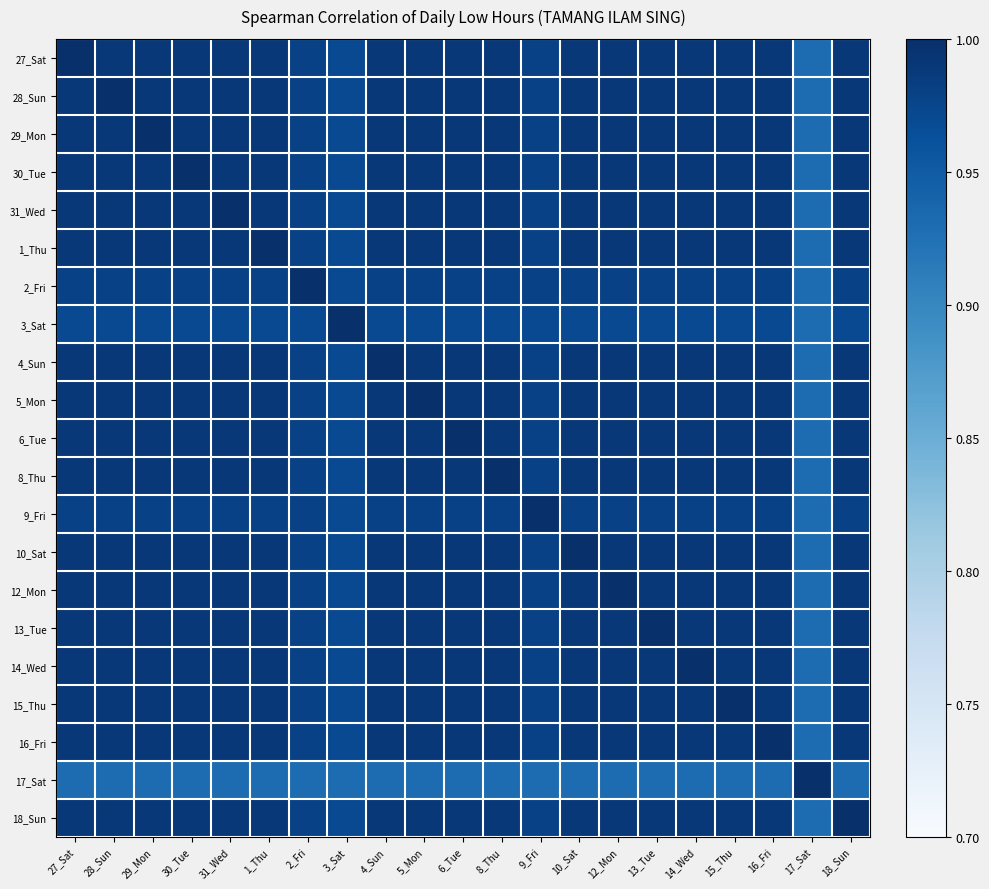

Reading right to left, list all the values displayed in this chart.

27_Sat: 18_Sun=1.0	17_Sat=0.9	16_Fri=1.0	15_Thu=1.0	14_Wed=1.0	13_Tue=1.0	12_Mon=1.0	10_Sat=1.0	9_Fri=1.0	8_Thu=1.0	6_Tue=1.0	5_Mon=1.0	4_Sun=1.0	3_Sat=1.0	2_Fri=1.0	1_Thu=1.0	31_Wed=1.0	30_Tue=1.0	29_Mon=1.0	28_Sun=1.0	27_Sat=1.0
28_Sun: 18_Sun=1.0	17_Sat=0.9	16_Fri=1.0	15_Thu=1.0	14_Wed=1.0	13_Tue=1.0	12_Mon=1.0	10_Sat=1.0	9_Fri=1.0	8_Thu=1.0	6_Tue=1.0	5_Mon=1.0	4_Sun=1.0	3_Sat=1.0	2_Fri=1.0	1_Thu=1.0	31_Wed=1.0	30_Tue=1.0	29_Mon=1.0	28_Sun=1.0	27_Sat=1.0
29_Mon: 18_Sun=1.0	17_Sat=0.9	16_Fri=1.0	15_Thu=1.0	14_Wed=1.0	13_Tue=1.0	12_Mon=1.0	10_Sat=1.0	9_Fri=1.0	8_Thu=1.0	6_Tue=1.0	5_Mon=1.0	4_Sun=1.0	3_Sat=1.0	2_Fri=1.0	1_Thu=1.0	31_Wed=1.0	30_Tue=1.0	29_Mon=1.0	28_Sun=1.0	27_Sat=1.0
30_Tue: 18_Sun=1.0	17_Sat=0.9	16_Fri=1.0	15_Thu=1.0	14_Wed=1.0	13_Tue=1.0	12_Mon=1.0	10_Sat=1.0	9_Fri=1.0	8_Thu=1.0	6_Tue=1.0	5_Mon=1.0	4_Sun=1.0	3_Sat=1.0	2_Fri=1.0	1_Thu=1.0	31_Wed=1.0	30_Tue=1.0	29_Mon=1.0	28_Sun=1.0	27_Sat=1.0
31_Wed: 18_Sun=1.0	17_Sat=0.9	16_Fri=1.0	15_Thu=1.0	14_Wed=1.0	13_Tue=1.0	12_Mon=1.0	10_Sat=1.0	9_Fri=1.0	8_Thu=1.0	6_Tue=1.0	5_Mon=1.0	4_Sun=1.0	3_Sat=1.0	2_Fri=1.0	1_Thu=1.0	31_Wed=1.0	30_Tue=1.0	29_Mon=1.0	28_Sun=1.0	27_Sat=1.0
1_Thu: 18_Sun=1.0	17_Sat=0.9	16_Fri=1.0	15_Thu=1.0	14_Wed=1.0	13_Tue=1.0	12_Mon=1.0	10_Sat=1.0	9_Fri=1.0	8_Thu=1.0	6_Tue=1.0	5_Mon=1.0	4_Sun=1.0	3_Sat=1.0	2_Fri=1.0	1_Thu=1.0	31_Wed=1.0	30_Tue=1.0	29_Mon=1.0	28_Sun=1.0	27_Sat=1.0
2_Fri: 18_Sun=1.0	17_Sat=0.9	16_Fri=1.0	15_Thu=1.0	14_Wed=1.0	13_Tue=1.0	12_Mon=1.0	10_Sat=1.0	9_Fri=1.0	8_Thu=1.0	6_Tue=1.0	5_Mon=1.0	4_Sun=1.0	3_Sat=1.0	2_Fri=1.0	1_Thu=1.0	31_Wed=1.0	30_Tue=1.0	29_Mon=1.0	28_Sun=1.0	27_Sat=1.0
3_Sat: 18_Sun=1.0	17_Sat=0.9	16_Fri=1.0	15_Thu=1.0	14_Wed=1.0	13_Tue=1.0	12_Mon=1.0	10_Sat=1.0	9_Fri=1.0	8_Thu=1.0	6_Tue=1.0	5_Mon=1.0	4_Sun=1.0	3_Sat=1.0	2_Fri=1.0	1_Thu=1.0	31_Wed=1.0	30_Tue=1.0	29_Mon=1.0	28_Sun=1.0	27_Sat=1.0
4_Sun: 18_Sun=1.0	17_Sat=0.9	16_Fri=1.0	15_Thu=1.0	14_Wed=1.0	13_Tue=1.0	12_Mon=1.0	10_Sat=1.0	9_Fri=1.0	8_Thu=1.0	6_Tue=1.0	5_Mon=1.0	4_Sun=1.0	3_Sat=1.0	2_Fri=1.0	1_Thu=1.0	31_Wed=1.0	30_Tue=1.0	29_Mon=1.0	28_Sun=1.0	27_Sat=1.0
5_Mon: 18_Sun=1.0	17_Sat=0.9	16_Fri=1.0	15_Thu=1.0	14_Wed=1.0	13_Tue=1.0	12_Mon=1.0	10_Sat=1.0	9_Fri=1.0	8_Thu=1.0	6_Tue=1.0	5_Mon=1.0	4_Sun=1.0	3_Sat=1.0	2_Fri=1.0	1_Thu=1.0	31_Wed=1.0	30_Tue=1.0	29_Mon=1.0	28_Sun=1.0	27_Sat=1.0
6_Tue: 18_Sun=1.0	17_Sat=0.9	16_Fri=1.0	15_Thu=1.0	14_Wed=1.0	13_Tue=1.0	12_Mon=1.0	10_Sat=1.0	9_Fri=1.0	8_Thu=1.0	6_Tue=1.0	5_Mon=1.0	4_Sun=1.0	3_Sat=1.0	2_Fri=1.0	1_Thu=1.0	31_Wed=1.0	30_Tue=1.0	29_Mon=1.0	28_Sun=1.0	27_Sat=1.0
8_Thu: 18_Sun=1.0	17_Sat=0.9	16_Fri=1.0	15_Thu=1.0	14_Wed=1.0	13_Tue=1.0	12_Mon=1.0	10_Sat=1.0	9_Fri=1.0	8_Thu=1.0	6_Tue=1.0	5_Mon=1.0	4_Sun=1.0	3_Sat=1.0	2_Fri=1.0	1_Thu=1.0	31_Wed=1.0	30_Tue=1.0	29_Mon=1.0	28_Sun=1.0	27_Sat=1.0
9_Fri: 18_Sun=1.0	17_Sat=0.9	16_Fri=1.0	15_Thu=1.0	14_Wed=1.0	13_Tue=1.0	12_Mon=1.0	10_Sat=1.0	9_Fri=1.0	8_Thu=1.0	6_Tue=1.0	5_Mon=1.0	4_Sun=1.0	3_Sat=1.0	2_Fri=1.0	1_Thu=1.0	31_Wed=1.0	30_Tue=1.0	29_Mon=1.0	28_Sun=1.0	27_Sat=1.0
10_Sat: 18_Sun=1.0	17_Sat=0.9	16_Fri=1.0	15_Thu=1.0	14_Wed=1.0	13_Tue=1.0	12_Mon=1.0	10_Sat=1.0	9_Fri=1.0	8_Thu=1.0	6_Tue=1.0	5_Mon=1.0	4_Sun=1.0	3_Sat=1.0	2_Fri=1.0	1_Thu=1.0	31_Wed=1.0	30_Tue=1.0	29_Mon=1.0	28_Sun=1.0	27_Sat=1.0
12_Mon: 18_Sun=1.0	17_Sat=0.9	16_Fri=1.0	15_Thu=1.0	14_Wed=1.0	13_Tue=1.0	12_Mon=1.0	10_Sat=1.0	9_Fri=1.0	8_Thu=1.0	6_Tue=1.0	5_Mon=1.0	4_Sun=1.0	3_Sat=1.0	2_Fri=1.0	1_Thu=1.0	31_Wed=1.0	30_Tue=1.0	29_Mon=1.0	28_Sun=1.0	27_Sat=1.0
13_Tue: 18_Sun=1.0	17_Sat=0.9	16_Fri=1.0	15_Thu=1.0	14_Wed=1.0	13_Tue=1.0	12_Mon=1.0	10_Sat=1.0	9_Fri=1.0	8_Thu=1.0	6_Tue=1.0	5_Mon=1.0	4_Sun=1.0	3_Sat=1.0	2_Fri=1.0	1_Thu=1.0	31_Wed=1.0	30_Tue=1.0	29_Mon=1.0	28_Sun=1.0	27_Sat=1.0
14_Wed: 18_Sun=1.0	17_Sat=0.9	16_Fri=1.0	15_Thu=1.0	14_Wed=1.0	13_Tue=1.0	12_Mon=1.0	10_Sat=1.0	9_Fri=1.0	8_Thu=1.0	6_Tue=1.0	5_Mon=1.0	4_Sun=1.0	3_Sat=1.0	2_Fri=1.0	1_Thu=1.0	31_Wed=1.0	30_Tue=1.0	29_Mon=1.0	28_Sun=1.0	27_Sat=1.0
15_Thu: 18_Sun=1.0	17_Sat=0.9	16_Fri=1.0	15_Thu=1.0	14_Wed=1.0	13_Tue=1.0	12_Mon=1.0	10_Sat=1.0	9_Fri=1.0	8_Thu=1.0	6_Tue=1.0	5_Mon=1.0	4_Sun=1.0	3_Sat=1.0	2_Fri=1.0	1_Thu=1.0	31_Wed=1.0	30_Tue=1.0	29_Mon=1.0	28_Sun=1.0	27_Sat=1.0
16_Fri: 18_Sun=1.0	17_Sat=0.9	16_Fri=1.0	15_Thu=1.0	14_Wed=1.0	13_Tue=1.0	12_Mon=1.0	10_Sat=1.0	9_Fri=1.0	8_Thu=1.0	6_Tue=1.0	5_Mon=1.0	4_Sun=1.0	3_Sat=1.0	2_Fri=1.0	1_Thu=1.0	31_Wed=1.0	30_Tue=1.0	29_Mon=1.0	28_Sun=1.0	27_Sat=1.0
17_Sat: 18_Sun=0.9	17_Sat=1.0	16_Fri=0.9	15_Thu=0.9	14_Wed=0.9	13_Tue=0.9	12_Mon=0.9	10_Sat=0.9	9_Fri=0.9	8_Thu=0.9	6_Tue=0.9	5_Mon=0.9	4_Sun=0.9	3_Sat=0.9	2_Fri=0.9	1_Thu=0.9	31_Wed=0.9	30_Tue=0.9	29_Mon=0.9	28_Sun=0.9	27_Sat=0.9
18_Sun: 18_Sun=1.0	17_Sat=0.9	16_Fri=1.0	15_Thu=1.0	14_Wed=1.0	13_Tue=1.0	12_Mon=1.0	10_Sat=1.0	9_Fri=1.0	8_Thu=1.0	6_Tue=1.0	5_Mon=1.0	4_Sun=1.0	3_Sat=1.0	2_Fri=1.0	1_Thu=1.0	31_Wed=1.0	30_Tue=1.0	29_Mon=1.0	28_Sun=1.0	27_Sat=1.0